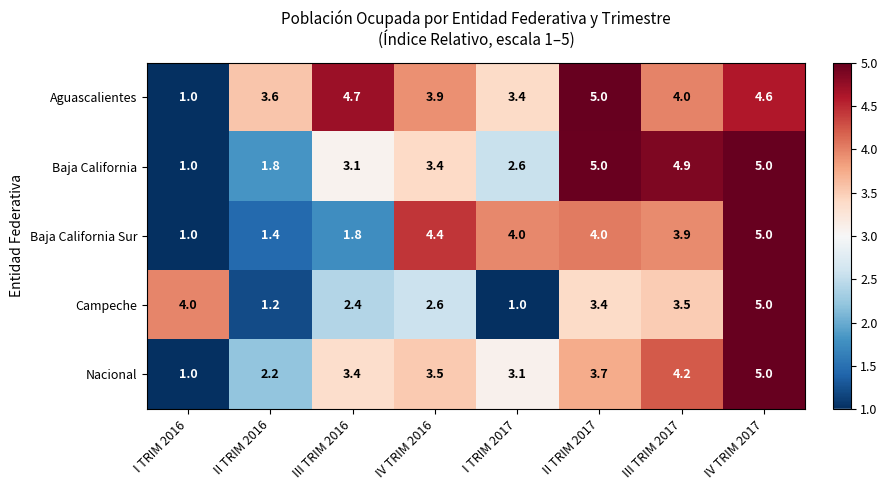

Which category has the lowest value in the Aguascalientes series?

I TRIM 2016